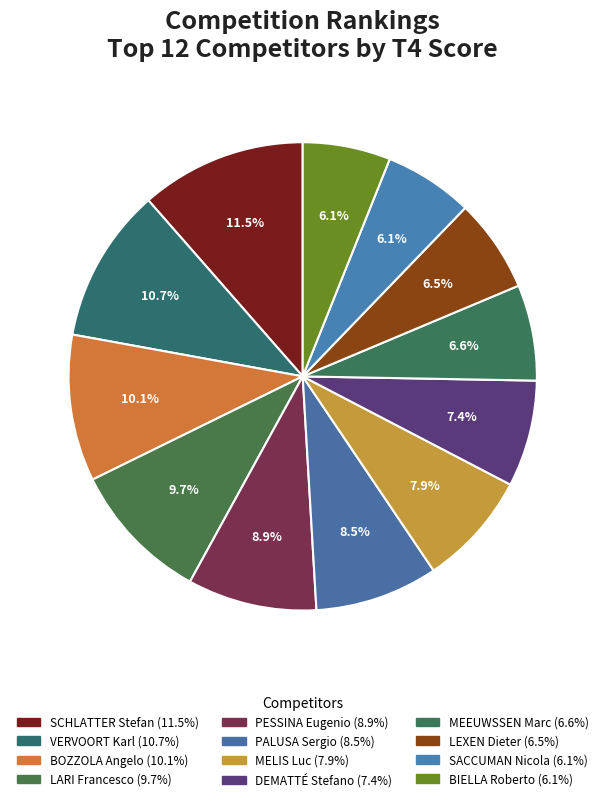

To the nearest percent, what is the difference between the DEMATTÉ Stefano and BIELLA Roberto slice percentages?

1%